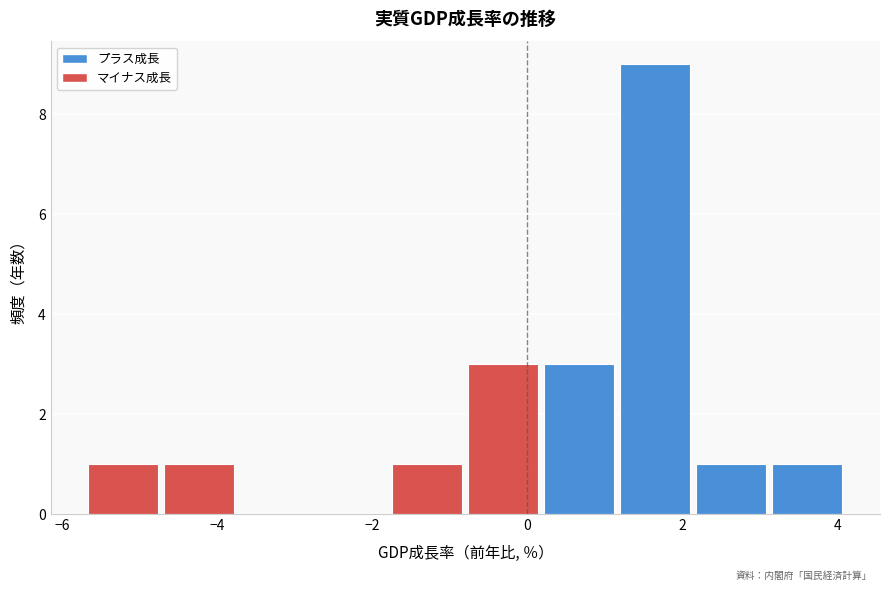

Which range on the x-axis has the tallest bar?

1.16 to 2.14